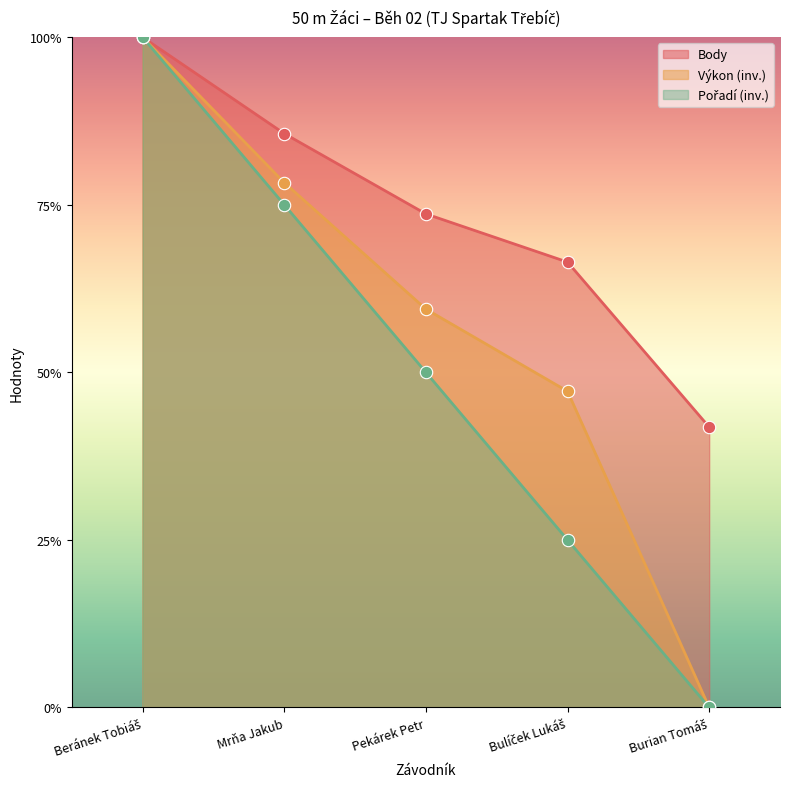

Which series contains the highest Y value?

Pořadí